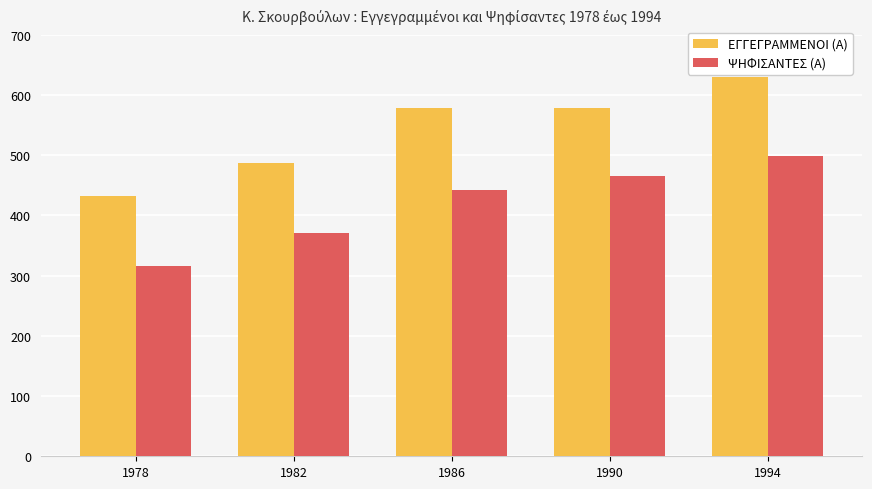

What is the difference between the maximum and minimum values in the ΨΗΦΙΣΑΝΤΕΣ (Α) series?

182